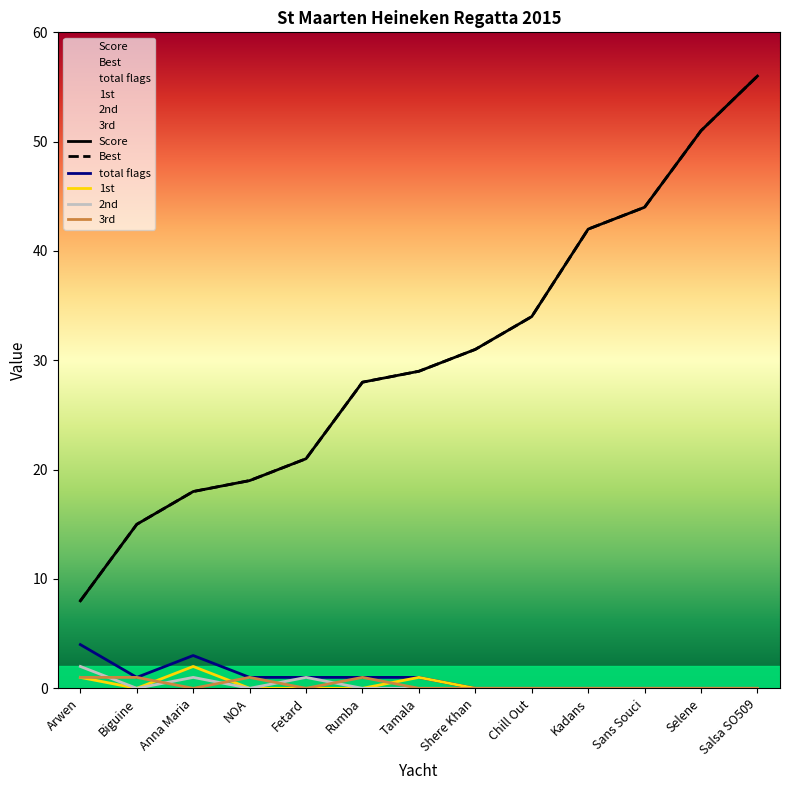

Is this an area chart (filled region under the line)?

No